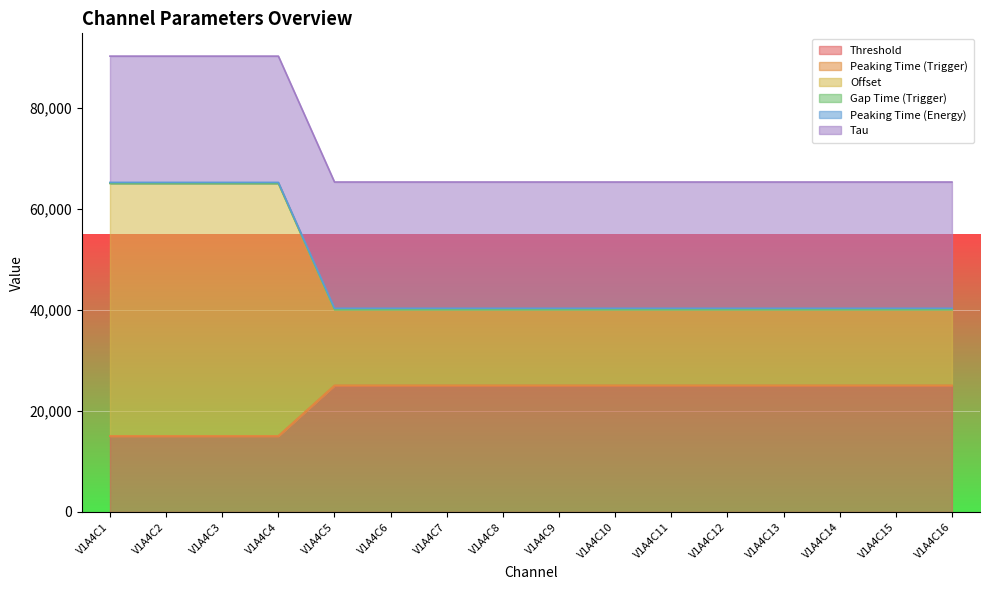

What is the maximum value for Threshold?

25000